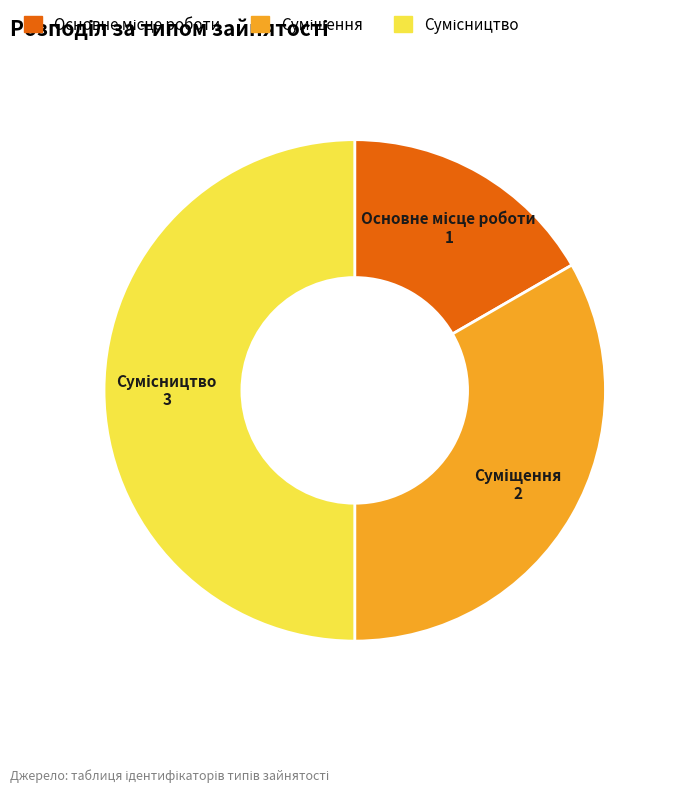

True or false: Суміщення accounts for 40% of the total.

False